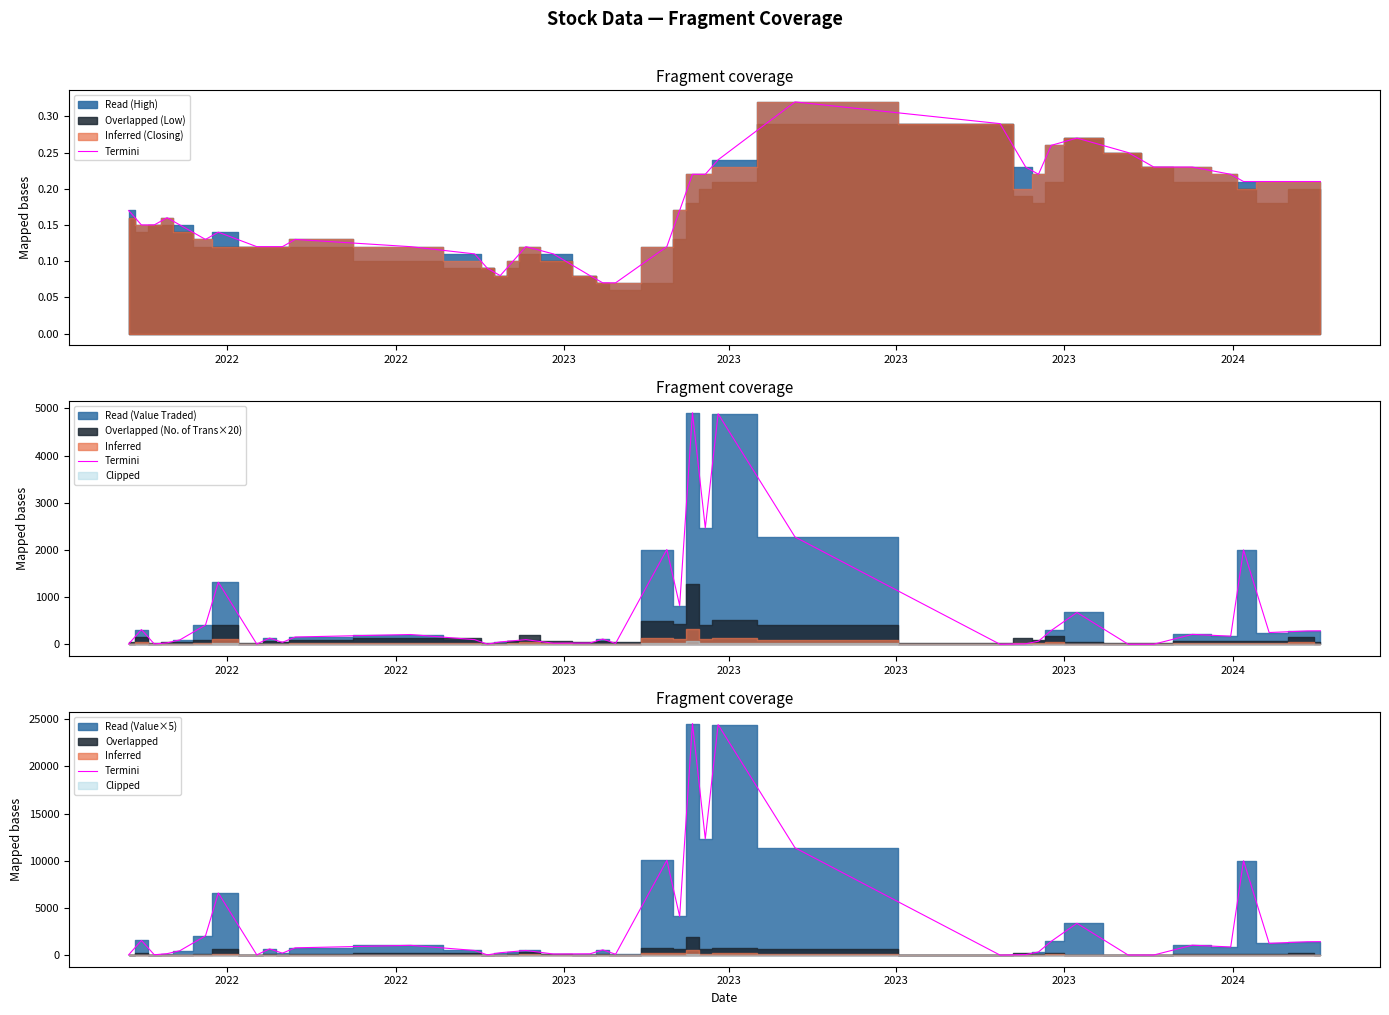

At which category does the data reach its first local peak?

2022